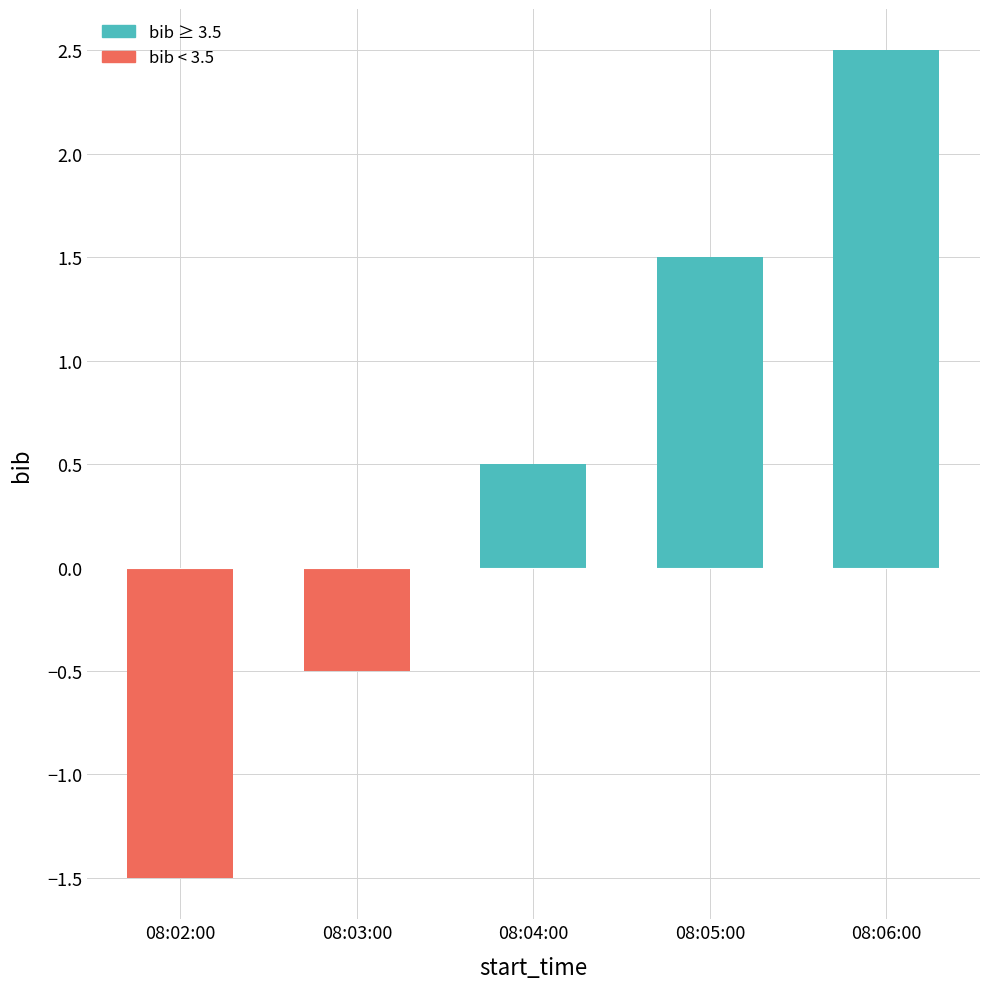

What is the greatest value displayed?

2.5